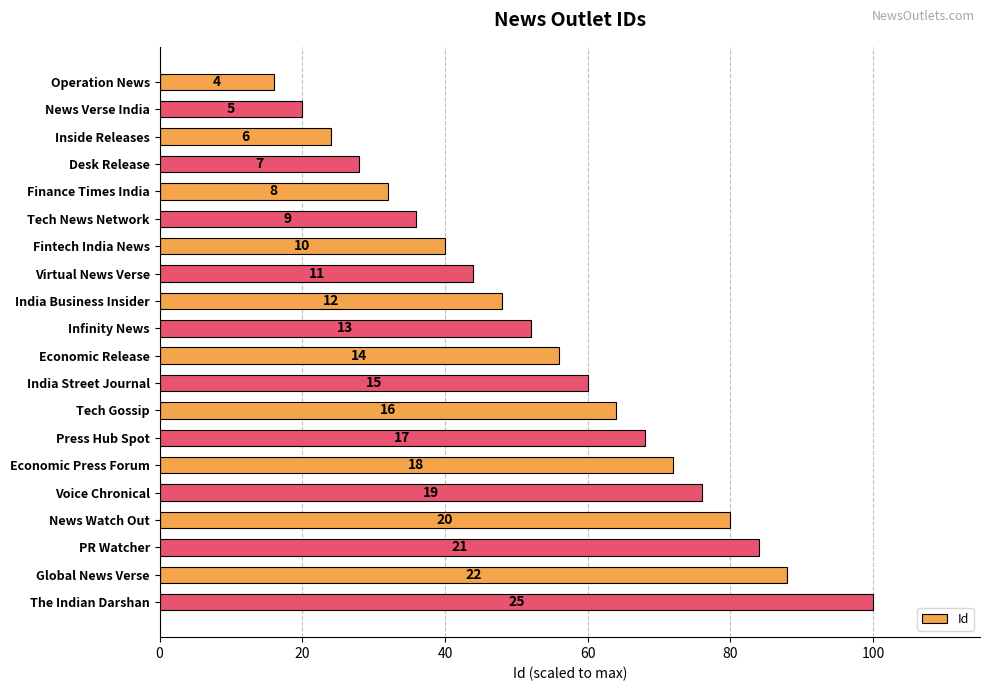

Are the bars horizontal?

Yes